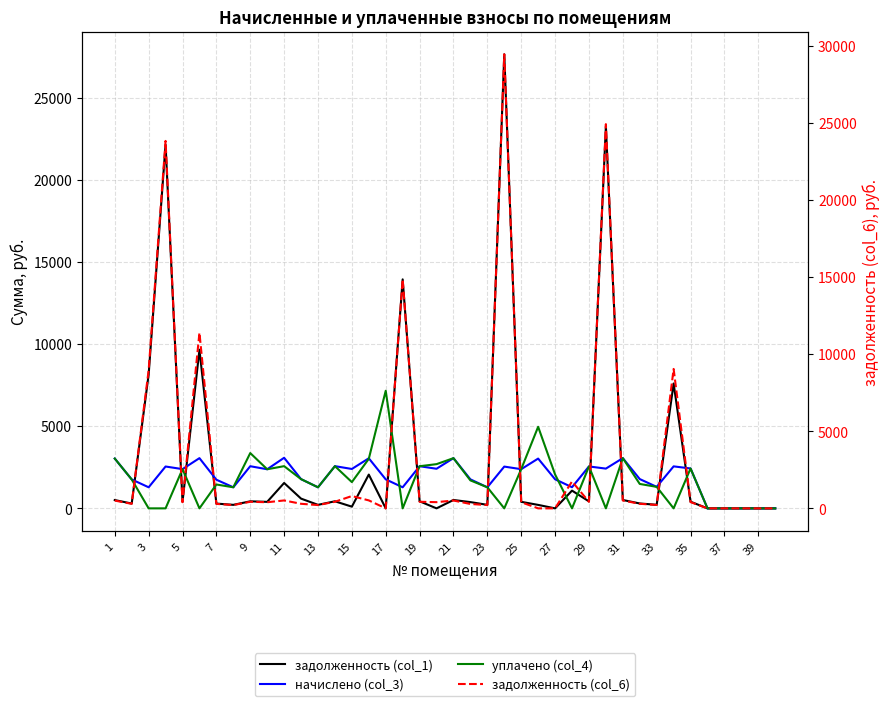

At how many categories does at least one series exceed 21930?

3